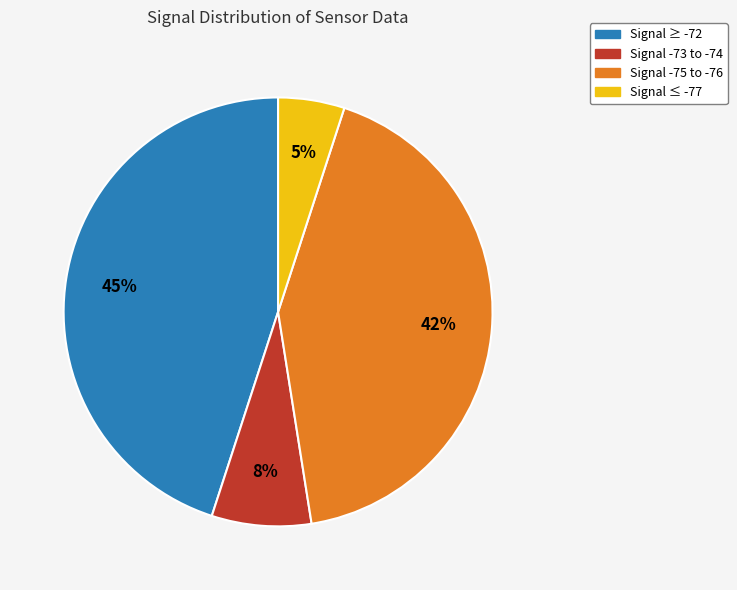

Count the number of slices in the pie.

4